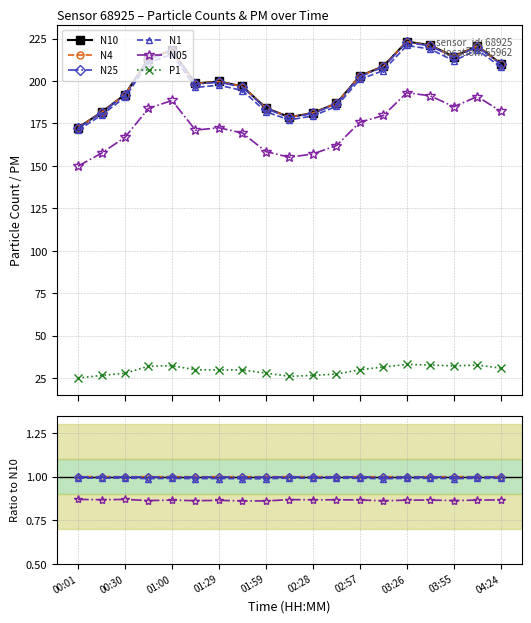

True or false: N25 has a value of 1.6 at 13.

False